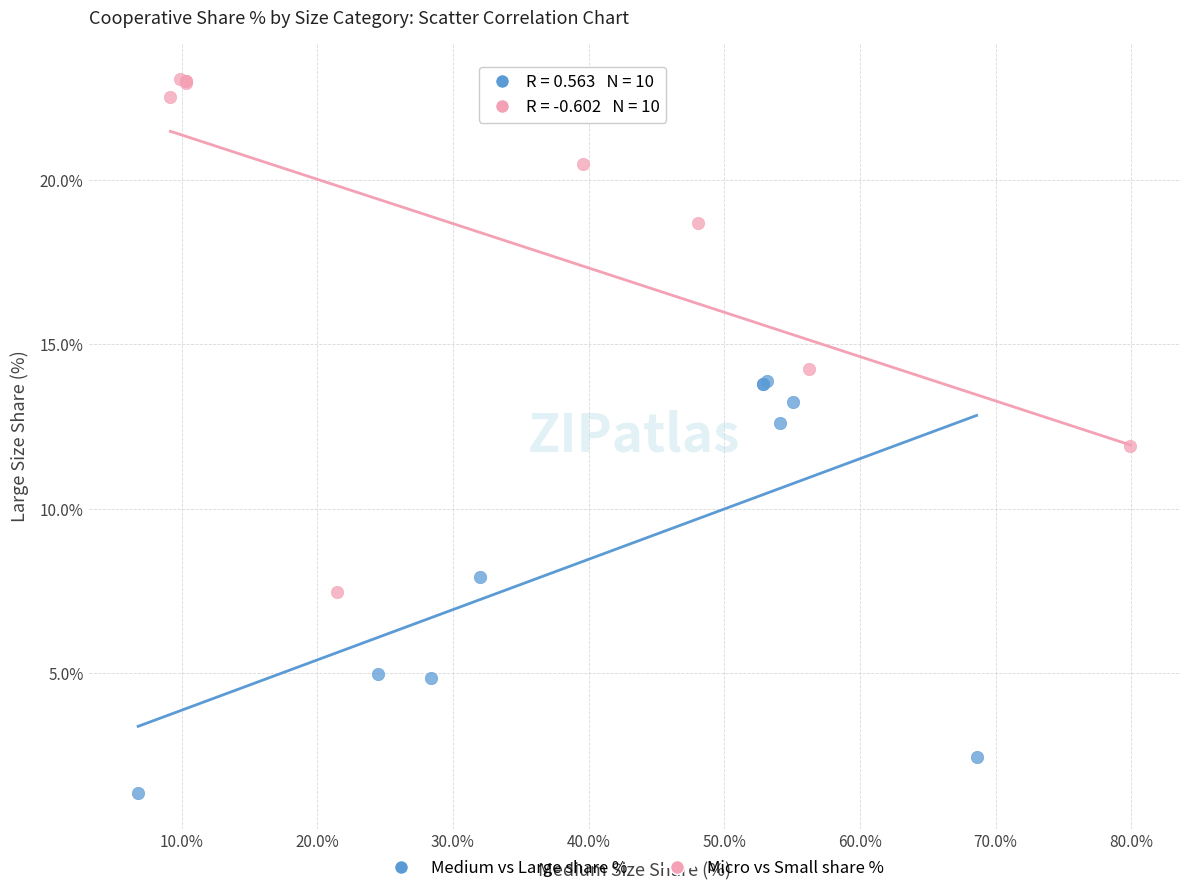

Which series reaches the minimum Y coordinate?

Medium vs Large share %